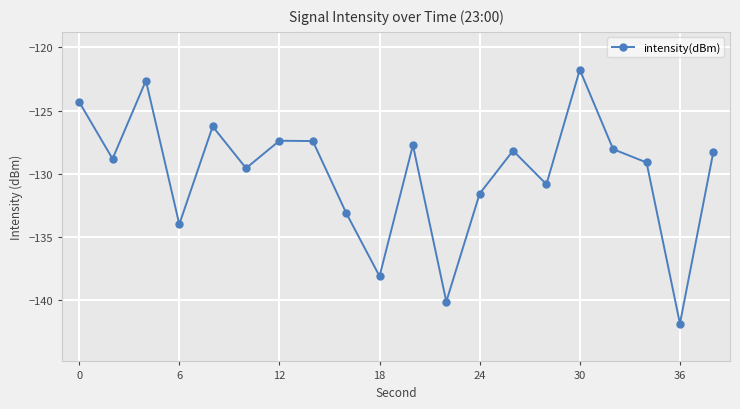

Does the chart display data point markers on the line(s)?

Yes